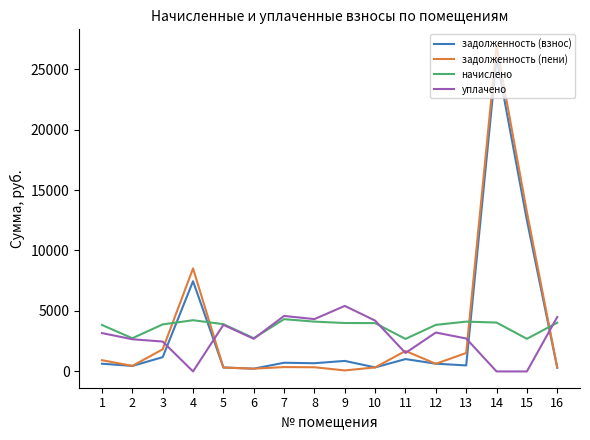

At which category is the sum across all series the highest?

14